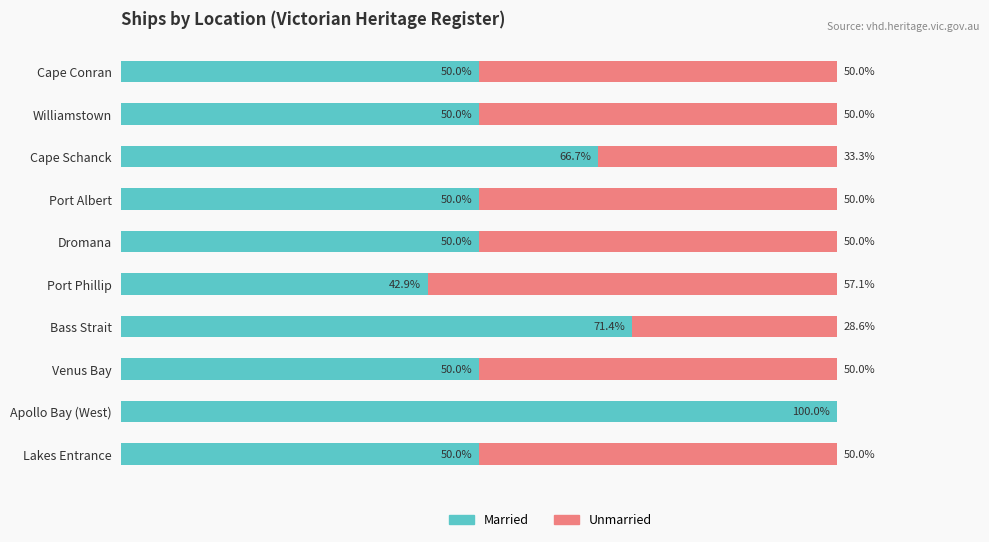

Which category has the highest value in the Married series?

Apollo Bay (West)